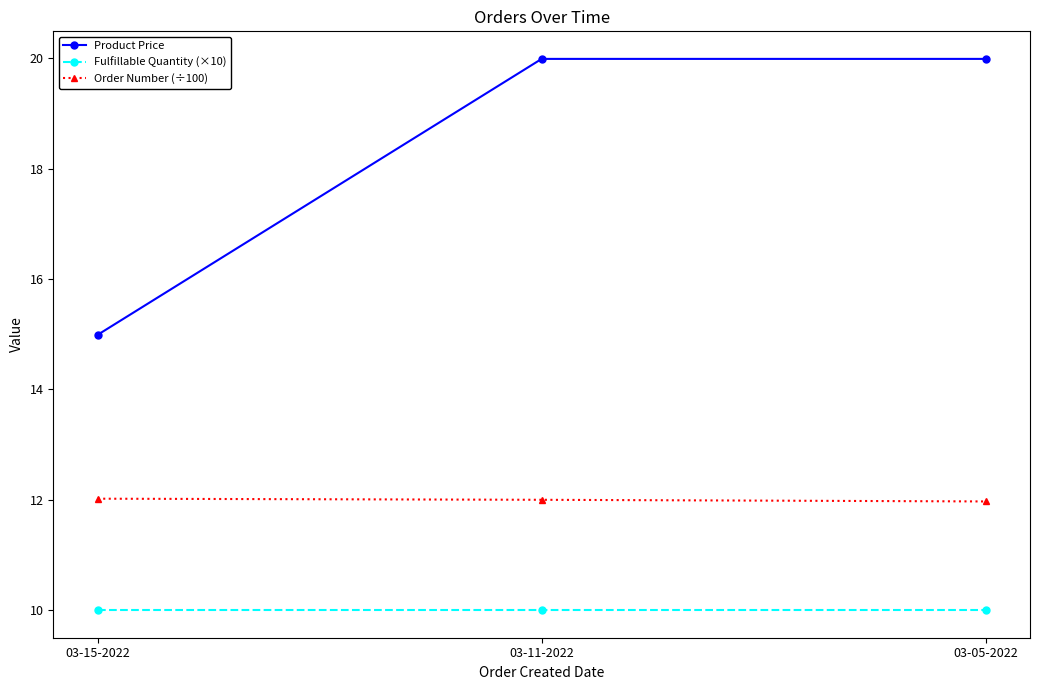

Which series has the largest total across all categories?

Product Price